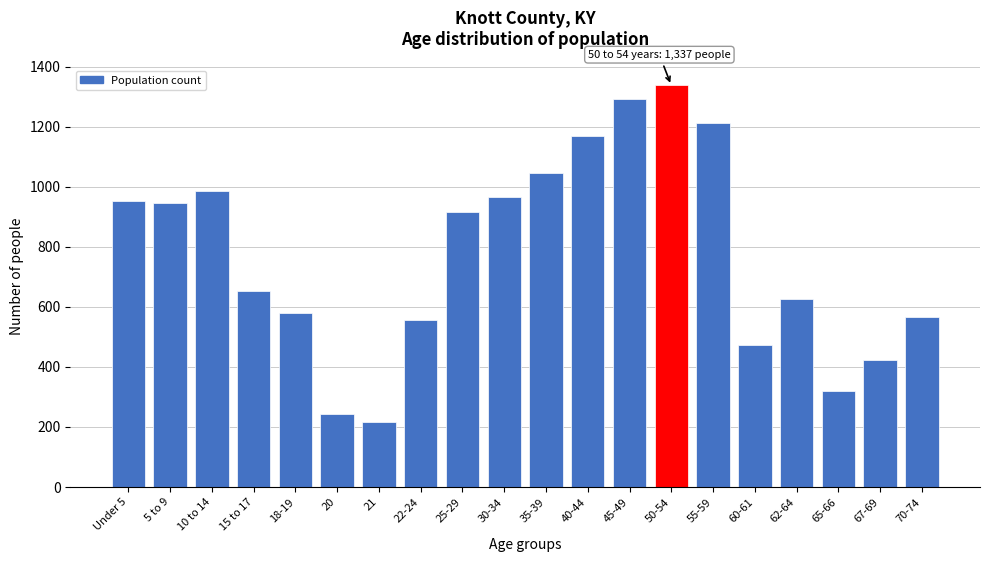

Reading right to left, extract all data points from this chart.

566	423	320	625	472	1212	1337	1291	1170	1045	964	916	556	216	243	580	652	984	947	953